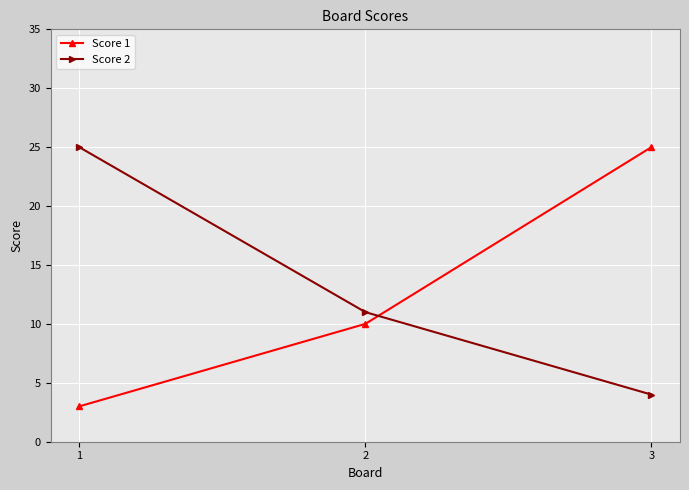

How many data points in Score 2 are less than 11?

1